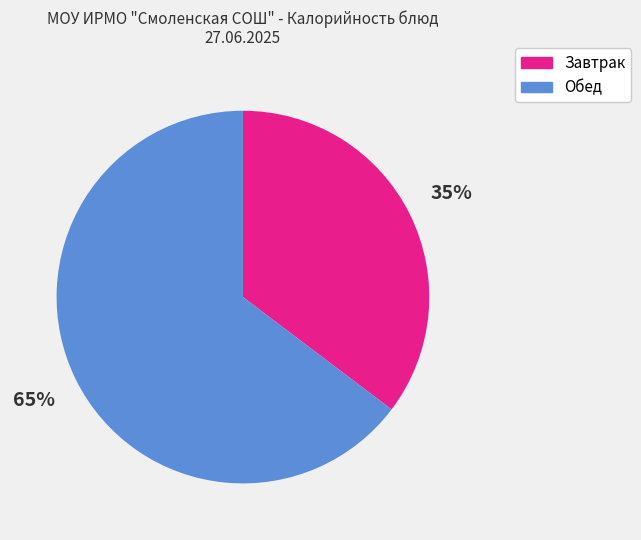

To the nearest percent, what is the average slice percentage?

50%